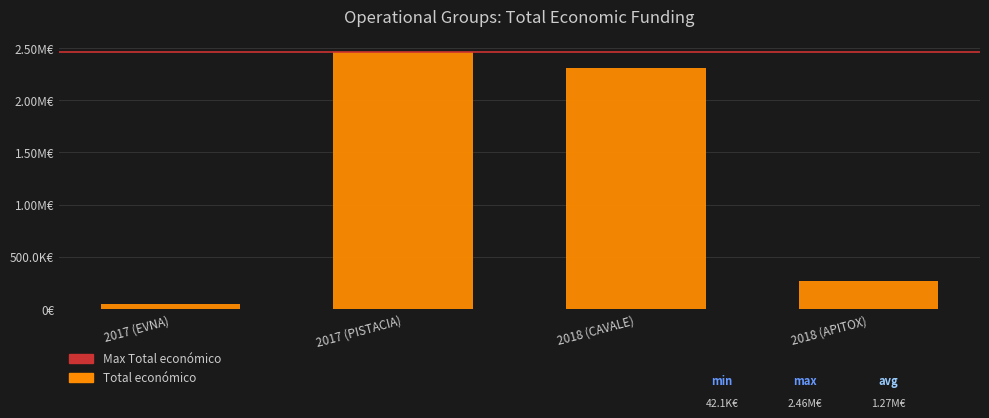

List the labels in order of value, largest first.

2017 (PISTACIA), 2018 (CAVALE), 2018 (APITOX), 2017 (EVNA)